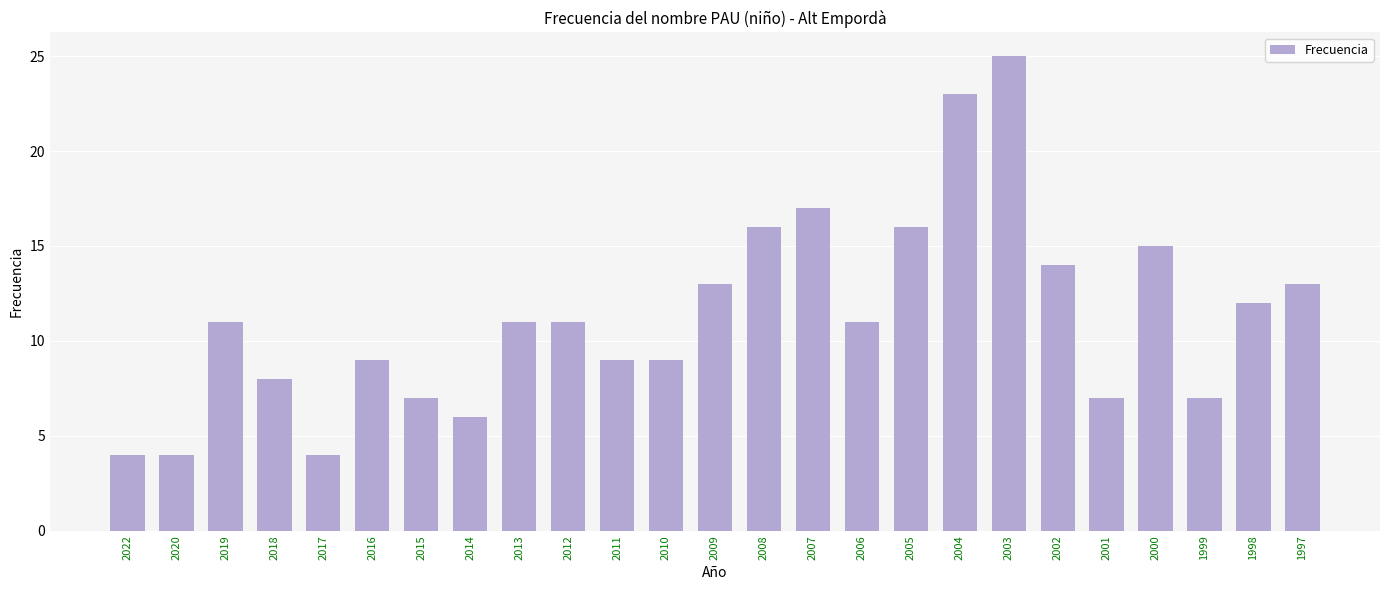

The value at 2006 is 11. True or false?

True